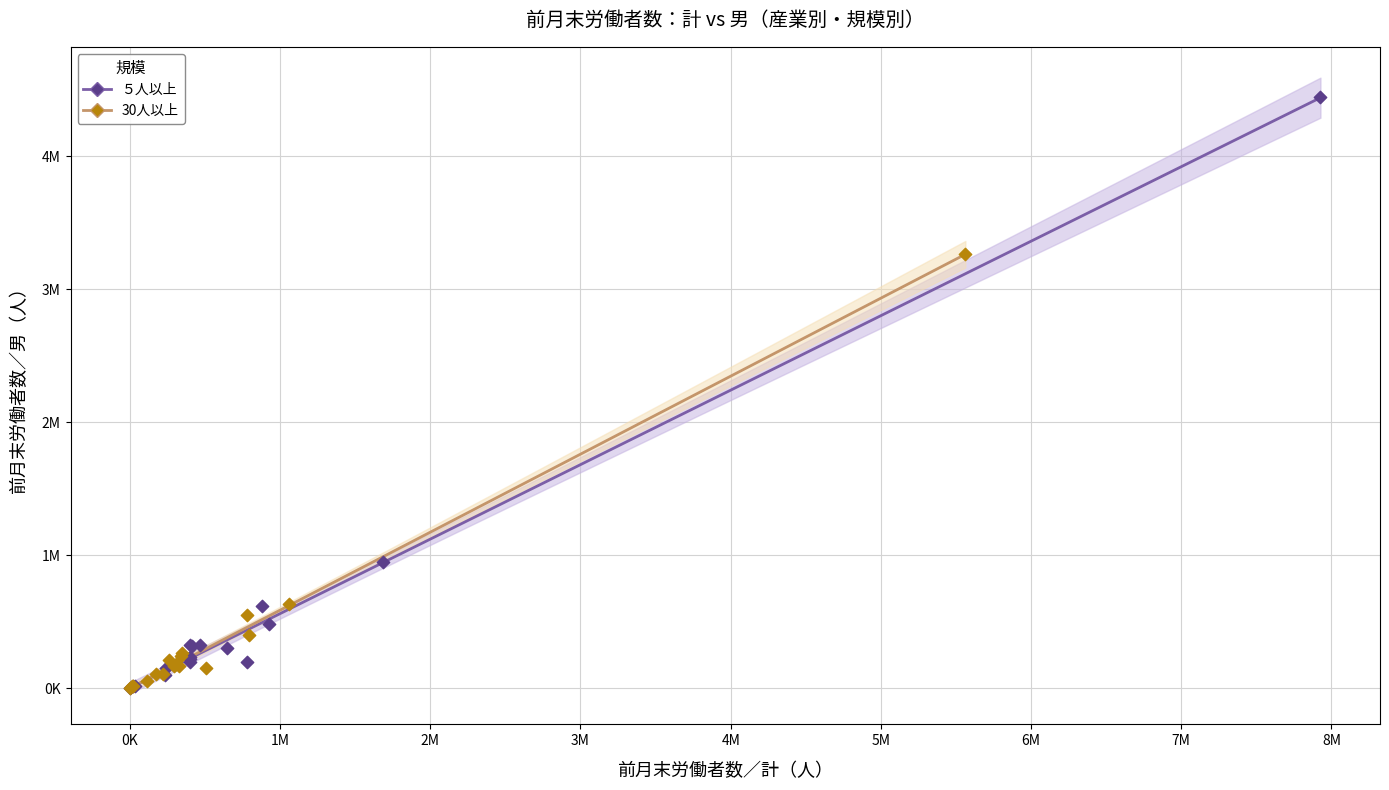

Which series reaches the maximum Y coordinate?

５人以上